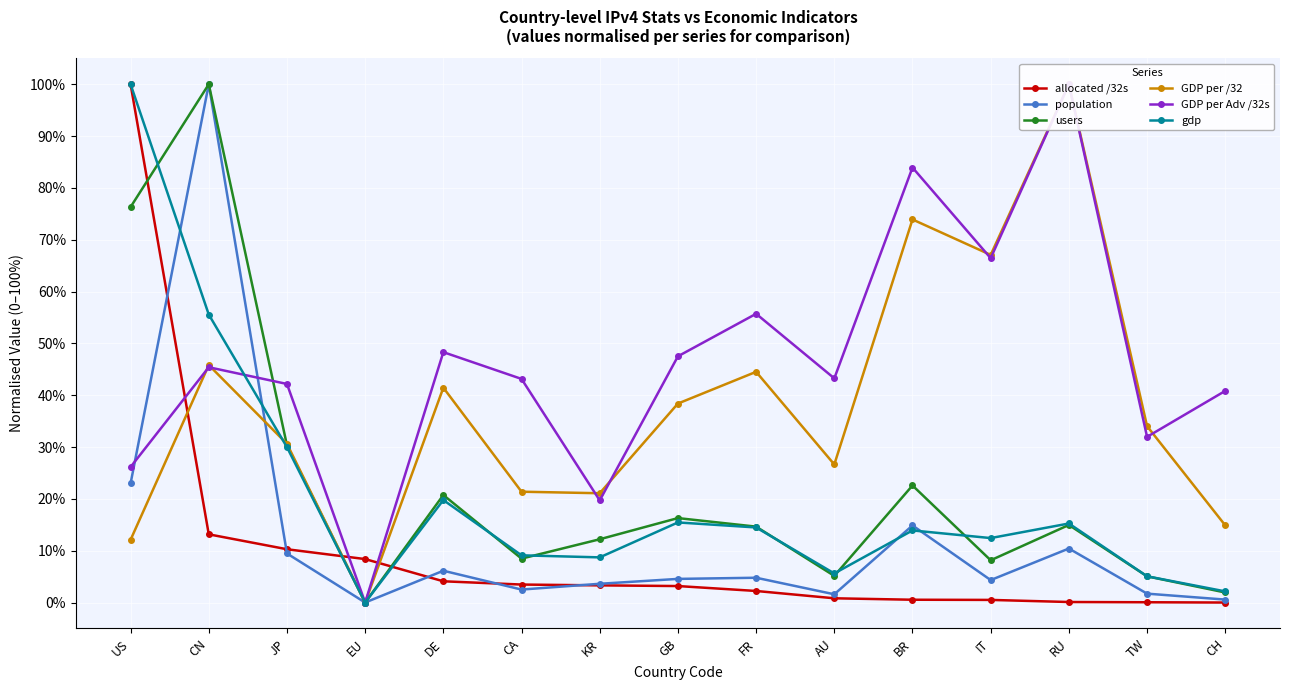

Which series ends up on top after the final intersection of population and GDP per /32?

GDP per /32